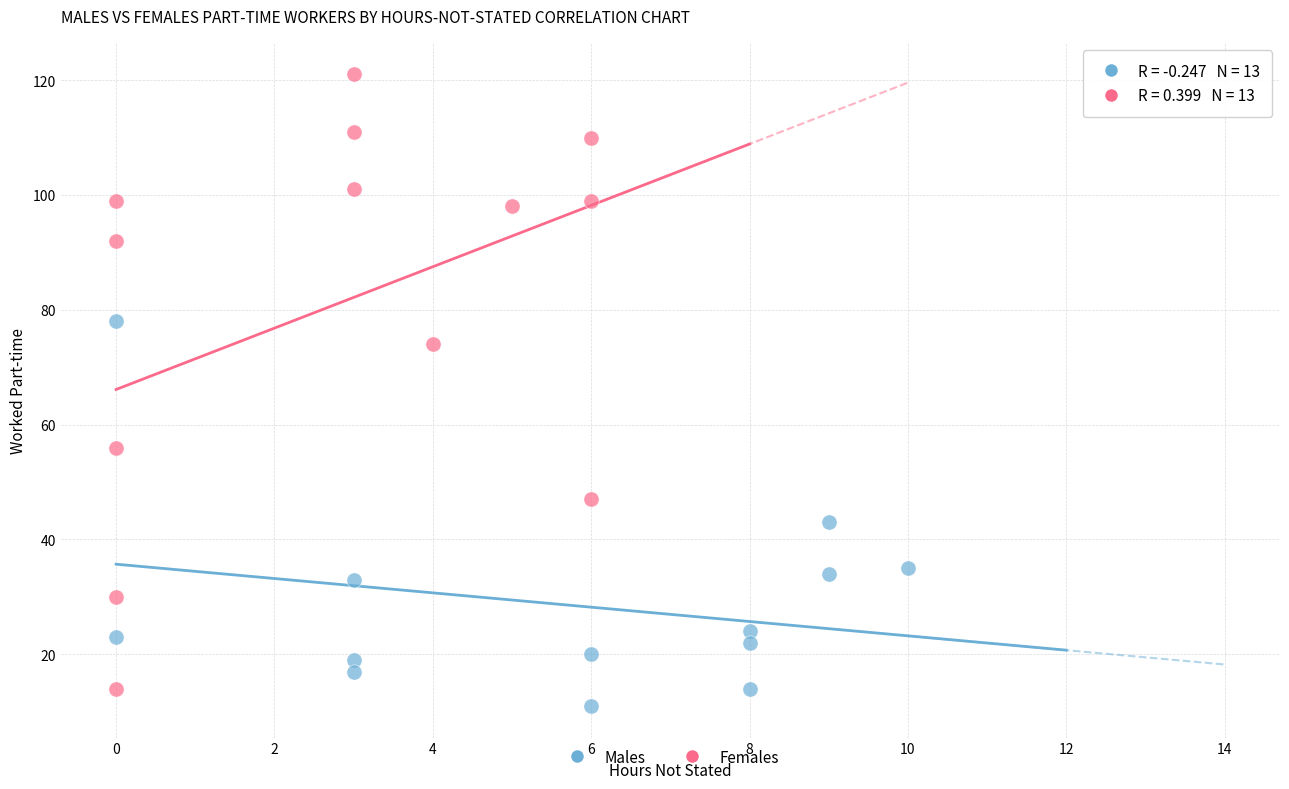

What are all the series names shown in the legend?

Males, Females